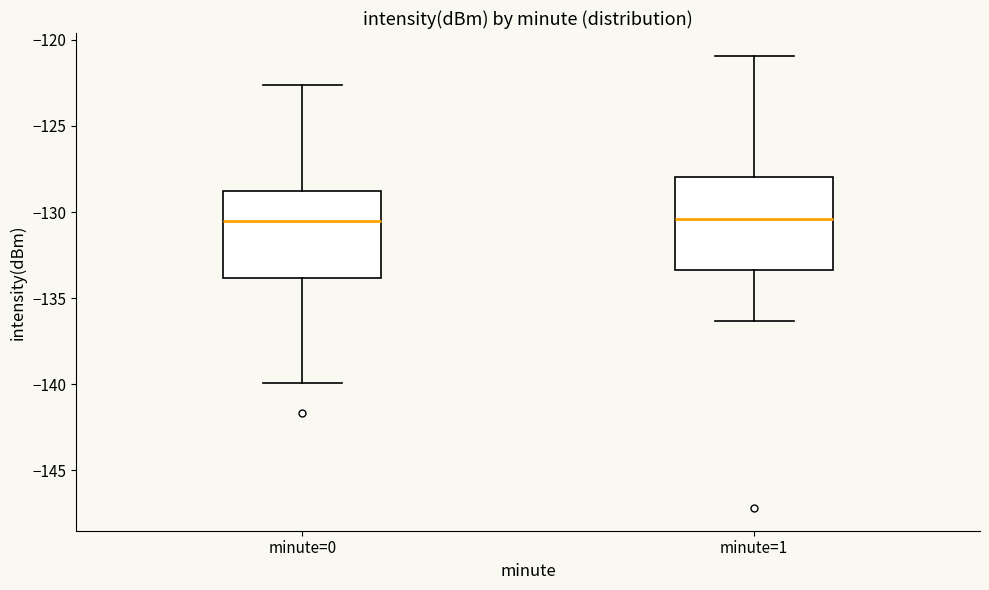

Reading left to right, read every box against the y-axis: the position of its median line, the range the box covers, and the ends of its whiskers. The values are not printed on the chart, so give them approximately, as read against the axis.

minute=0: median -130.5, box -134.0 to -129.0, whiskers -140.0 to -122.5
minute=1: median -130.5, box -133.5 to -128.0, whiskers -136.5 to -121.0